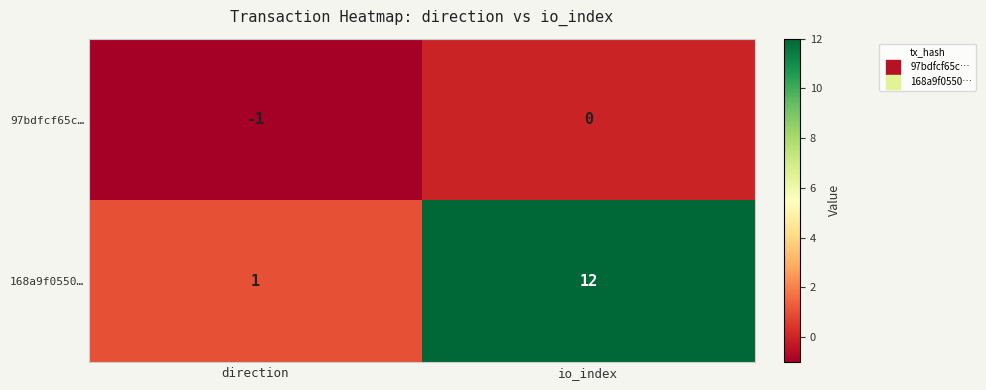

Which series has the widest spread of values?

168a9f0550…